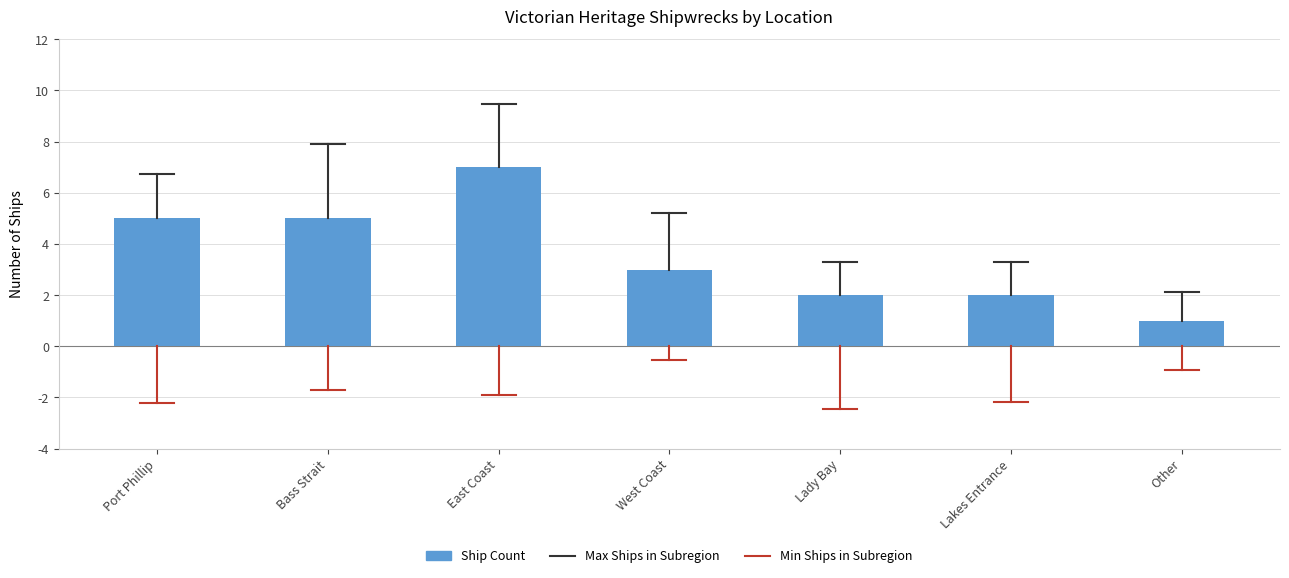

How many categories are shown in the chart?

7